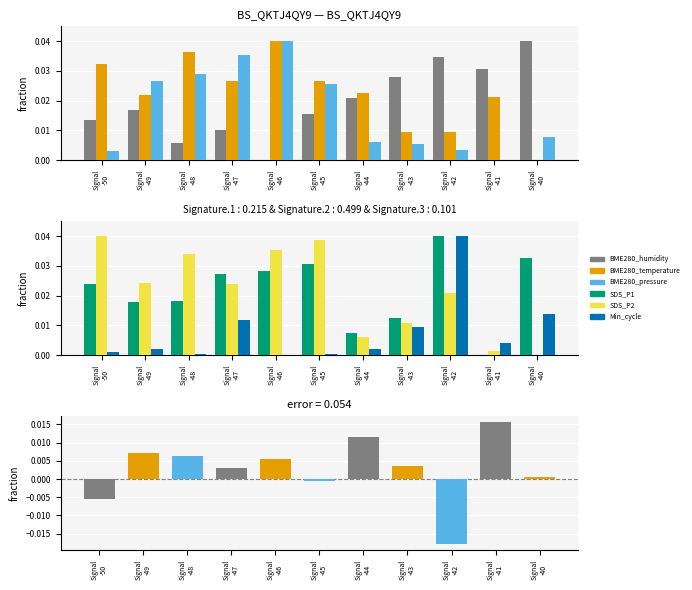

Reading left to right, transcribe all the data shown in this chart.

BME280_humidity: Signal
-50=0.0	Signal
-49=0.0	Signal
-48=0.0	Signal
-47=0.0	Signal
-46=0.0	Signal
-45=0.0	Signal
-44=0.0	Signal
-43=0.0	Signal
-42=0.0	Signal
-41=0.0	Signal
-40=0.0
BME280_temperature: Signal
-50=0.0	Signal
-49=0.0	Signal
-48=0.0	Signal
-47=0.0	Signal
-46=0.0	Signal
-45=0.0	Signal
-44=0.0	Signal
-43=0.0	Signal
-42=0.0	Signal
-41=0.0	Signal
-40=0.0
BME280_pressure: Signal
-50=0.0	Signal
-49=0.0	Signal
-48=0.0	Signal
-47=0.0	Signal
-46=0.0	Signal
-45=0.0	Signal
-44=0.0	Signal
-43=0.0	Signal
-42=0.0	Signal
-41=0.0	Signal
-40=0.0
SDS_P1: Signal
-50=0.0	Signal
-49=0.0	Signal
-48=0.0	Signal
-47=0.0	Signal
-46=0.0	Signal
-45=0.0	Signal
-44=0.0	Signal
-43=0.0	Signal
-42=0.0	Signal
-41=0.0	Signal
-40=0.0
SDS_P2: Signal
-50=0.0	Signal
-49=0.0	Signal
-48=0.0	Signal
-47=0.0	Signal
-46=0.0	Signal
-45=0.0	Signal
-44=0.0	Signal
-43=0.0	Signal
-42=0.0	Signal
-41=0.0	Signal
-40=0.0
Min_cycle: Signal
-50=0.0	Signal
-49=0.0	Signal
-48=0.0	Signal
-47=0.0	Signal
-46=0.0	Signal
-45=0.0	Signal
-44=0.0	Signal
-43=0.0	Signal
-42=0.0	Signal
-41=0.0	Signal
-40=0.0